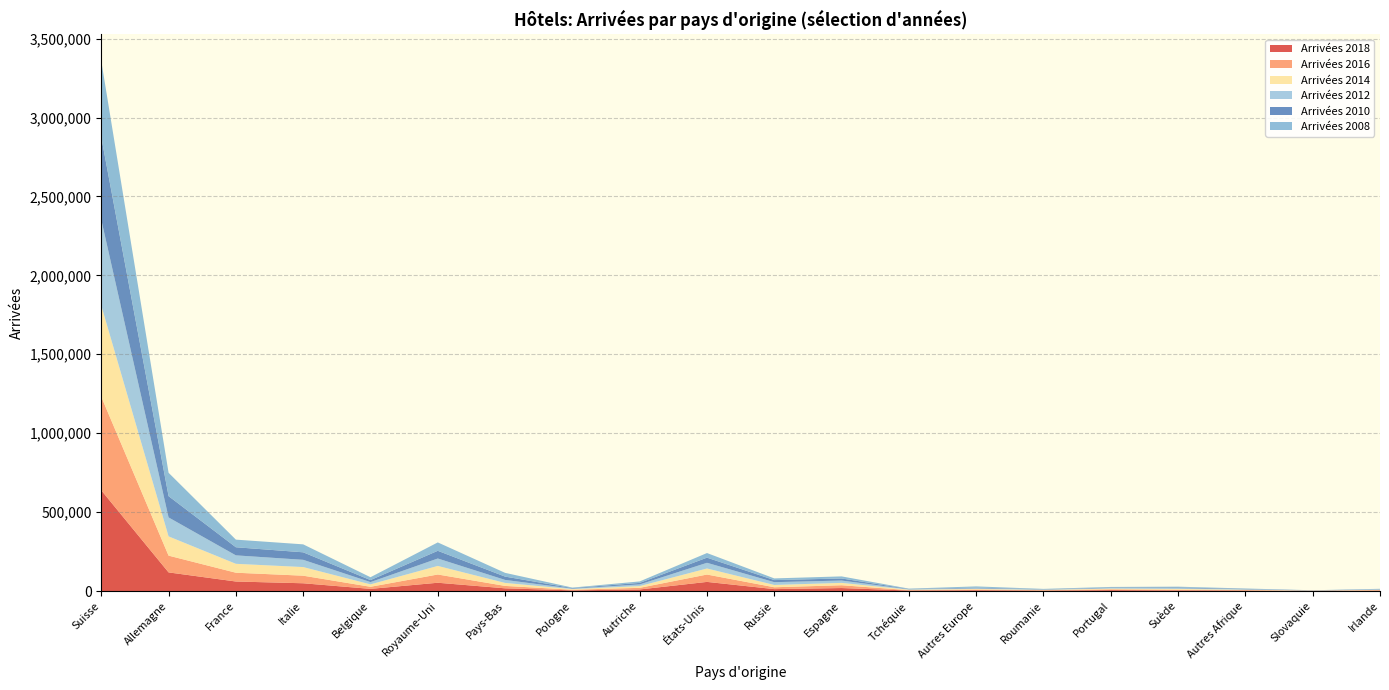

Reading left to right, extract all data points from this chart.

Arrivées 2018: 638116	118090	60384	49251	13730	52555	17205	4332	10050	57901	12185	18992	3384	5105	2858	5795	4161	3136	1023	3029
Arrivées 2016: 592583	106233	55680	48033	13194	52270	15276	3949	10291	46668	11732	17697	2295	4557	2454	5264	4297	2634	862	2454
Arrivées 2014: 578252	121948	56447	54637	15360	54273	18941	3837	10996	38293	14577	14982	3006	3741	2167	4297	5147	2544	899	2172
Arrivées 2012: 543851	120095	53497	45886	14334	47043	19041	3276	10501	36050	17716	14827	2269	4225	1967	3730	4979	2719	861	2041
Arrivées 2010: 522473	134938	51386	47599	12775	48795	21019	3330	9816	32630	13196	13052	2259	4094	2016	3147	4442	2628	636	1913
Arrivées 2008: 483009	147907	48248	50365	18137	53138	23770	3107	9290	29172	10656	13242	2112	7593	2179	3716	4606	2465	696	2542